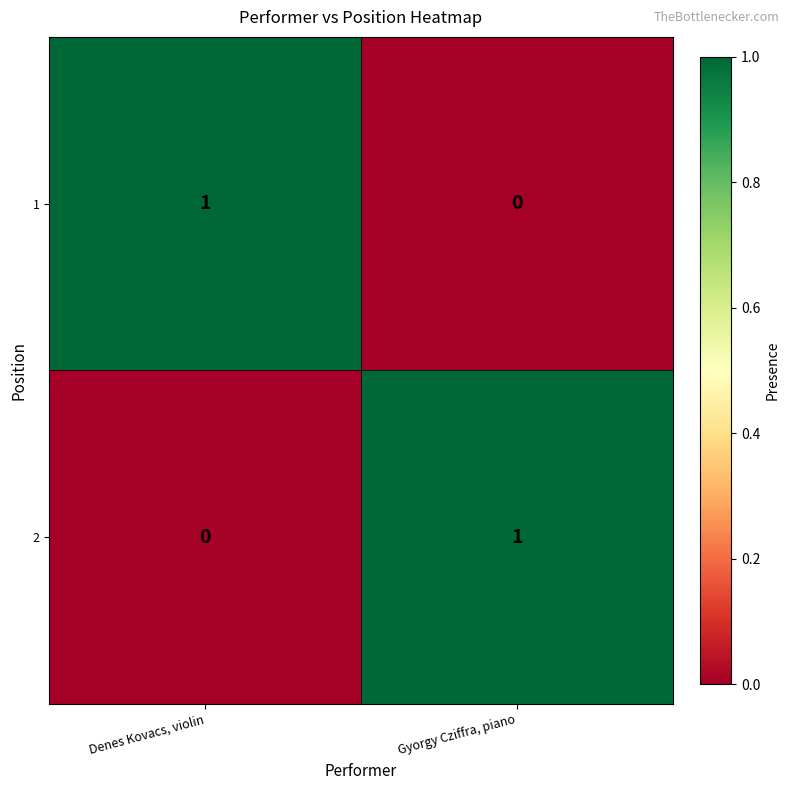

Reading left to right, list all the values displayed in this chart.

1: Denes Kovacs, violin=1	Gyorgy Cziffra, piano=0
2: Denes Kovacs, violin=0	Gyorgy Cziffra, piano=1